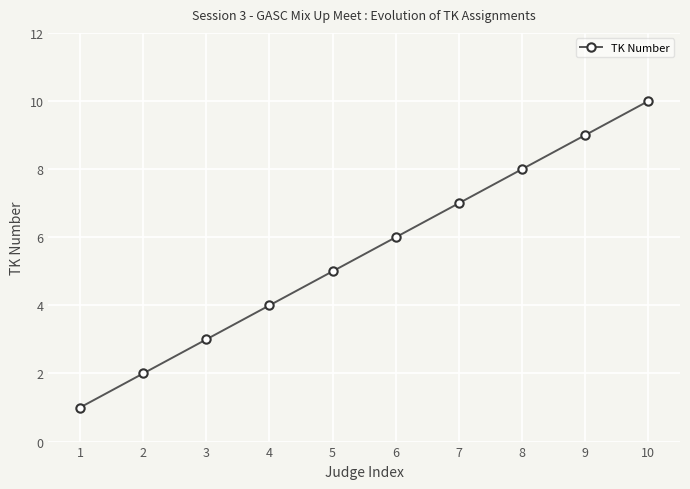

What is the minimum value shown in the chart?

1